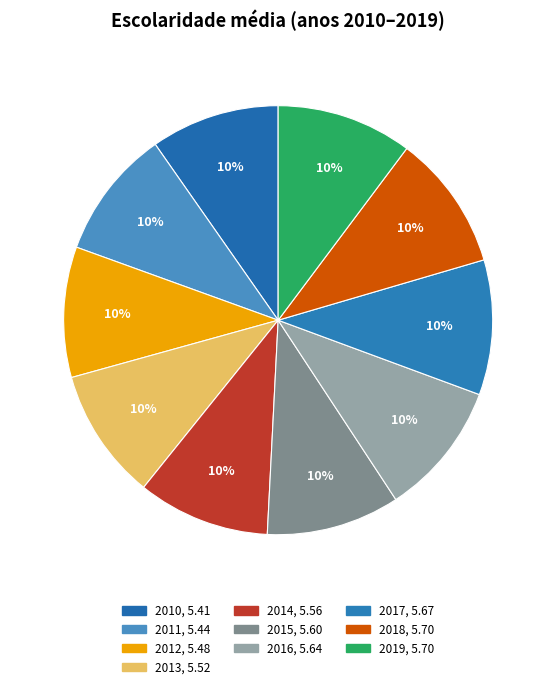

Between 2011 and 2017, which is larger?

2017